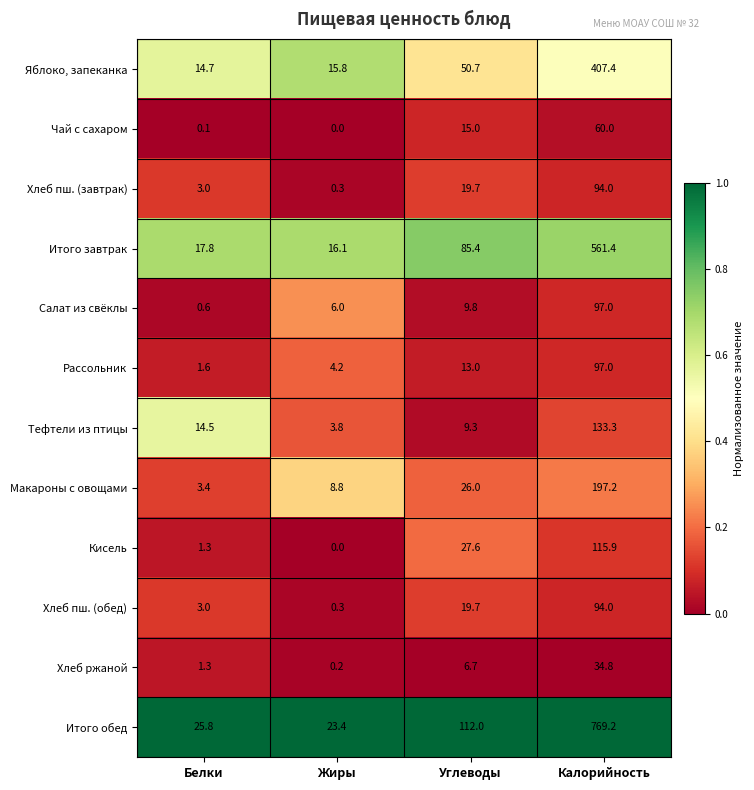

True or false: Салат из свёклы has a value of 9.3 at Жиры.

False